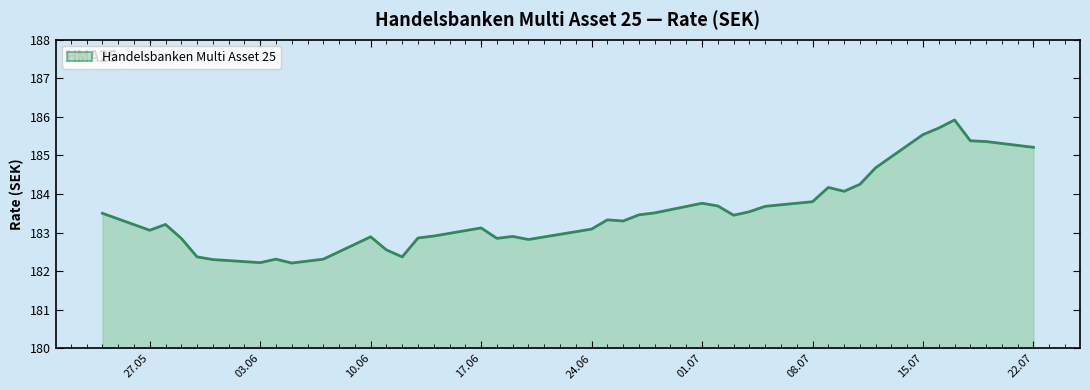

What is the maximum value shown in the chart?

185.9